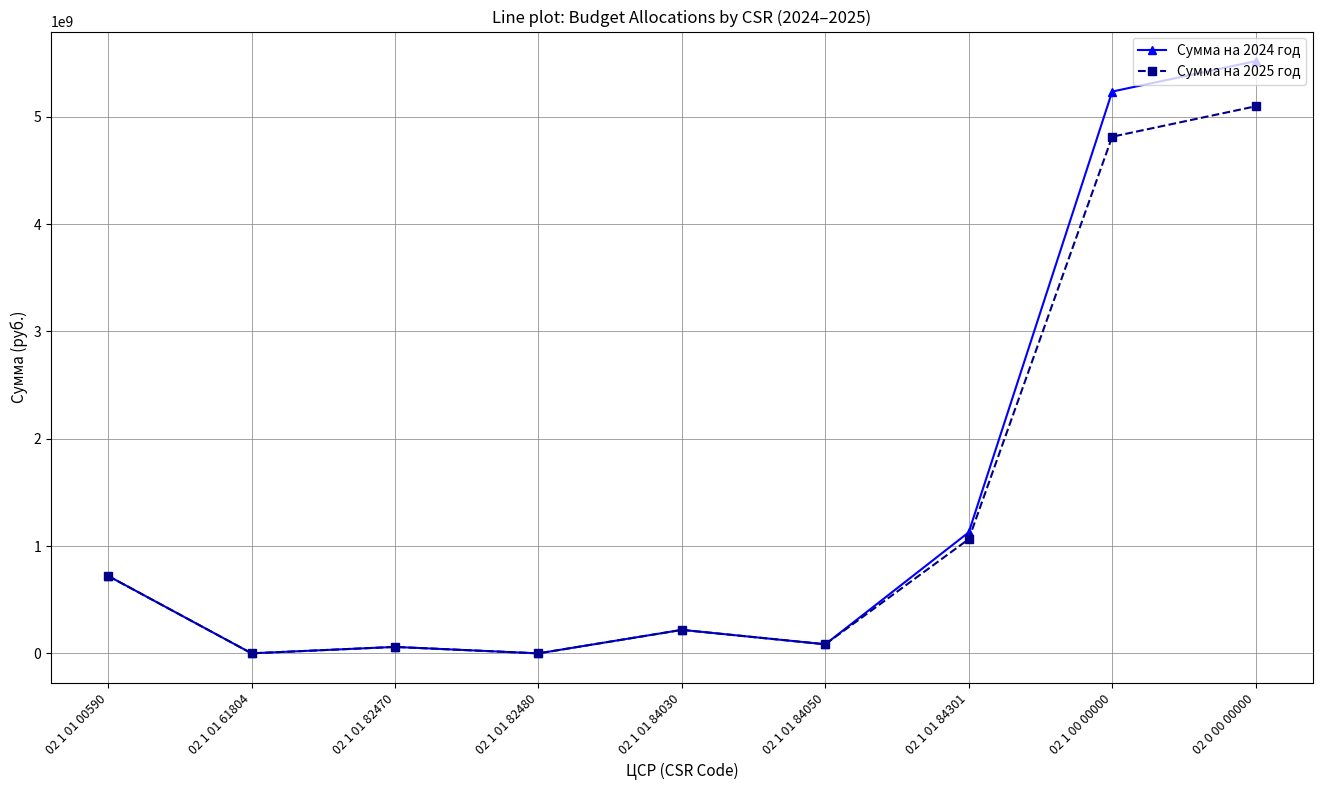

What is the sum of the Сумма на 2024 год values at 02 1 01 84030 and 02 1 01 82470?

280304800